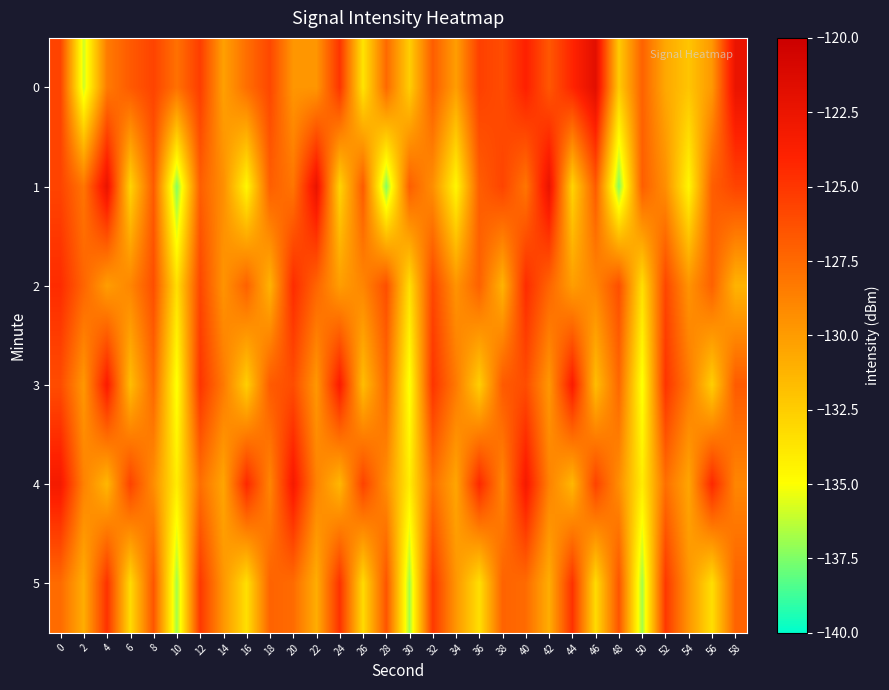

Reading left to right, transcribe all the data shown in this chart.

0: 0=-125.7	2=-136.0	4=-128.4	6=-126.8	8=-125.7	10=-127.9	12=-125.3	14=-130.2	16=-127.7	18=-125.8	20=-129.7	22=-129.7	24=-124.9	26=-133.7	28=-127.5	30=-132.5	32=-126.9	34=-130.1	36=-125.5	38=-126.1	40=-123.9	42=-126.7	44=-124.2	46=-121.8	48=-132.3	50=-127.2	52=-130.6	54=-132.1	56=-129.8	58=-122.4
1: 0=-125.7	2=-128.1	4=-122.4	6=-132.9	8=-126.8	10=-137.4	12=-127.0	14=-129.4	16=-134.6	18=-127.0	20=-128.1	22=-122.4	24=-132.9	26=-126.8	28=-137.4	30=-127.0	32=-129.4	34=-134.6	36=-127.0	38=-125.7	40=-128.1	42=-122.4	44=-132.9	46=-126.8	48=-137.4	50=-127.0	52=-129.4	54=-134.6	56=-127.0	58=-125.7
2: 0=-124.5	2=-127.3	4=-130.1	6=-128.9	8=-126.2	10=-133.4	12=-125.8	14=-129.6	16=-127.1	18=-131.2	20=-124.5	22=-127.3	24=-130.1	26=-128.9	28=-126.2	30=-133.4	32=-125.8	34=-129.6	36=-127.1	38=-131.2	40=-124.5	42=-127.3	44=-130.1	46=-128.9	48=-126.2	50=-133.4	52=-125.8	54=-129.6	56=-127.1	58=-131.2
3: 0=-126.1	2=-129.8	4=-123.5	6=-131.7	8=-127.4	10=-135.2	12=-124.9	14=-128.3	16=-132.6	18=-126.8	20=-126.1	22=-129.8	24=-123.5	26=-131.7	28=-127.4	30=-135.2	32=-124.9	34=-128.3	36=-132.6	38=-126.8	40=-126.1	42=-129.8	44=-123.5	46=-131.7	48=-127.4	50=-135.2	52=-124.9	54=-128.3	56=-132.6	58=-126.8
4: 0=-123.2	2=-128.7	4=-131.4	6=-125.6	8=-129.3	10=-134.1	12=-127.8	14=-130.5	16=-124.3	18=-128.9	20=-123.2	22=-128.7	24=-131.4	26=-125.6	28=-129.3	30=-134.1	32=-127.8	34=-130.5	36=-124.3	38=-128.9	40=-123.2	42=-128.7	44=-131.4	46=-125.6	48=-129.3	50=-134.1	52=-127.8	54=-130.5	56=-124.3	58=-128.9
5: 0=-127.6	2=-130.9	4=-124.8	6=-133.2	8=-126.5	10=-136.8	12=-125.1	14=-129.7	16=-133.4	18=-127.2	20=-127.6	22=-130.9	24=-124.8	26=-133.2	28=-126.5	30=-136.8	32=-125.1	34=-129.7	36=-133.4	38=-127.2	40=-127.6	42=-130.9	44=-124.8	46=-133.2	48=-126.5	50=-136.8	52=-125.1	54=-129.7	56=-133.4	58=-127.2